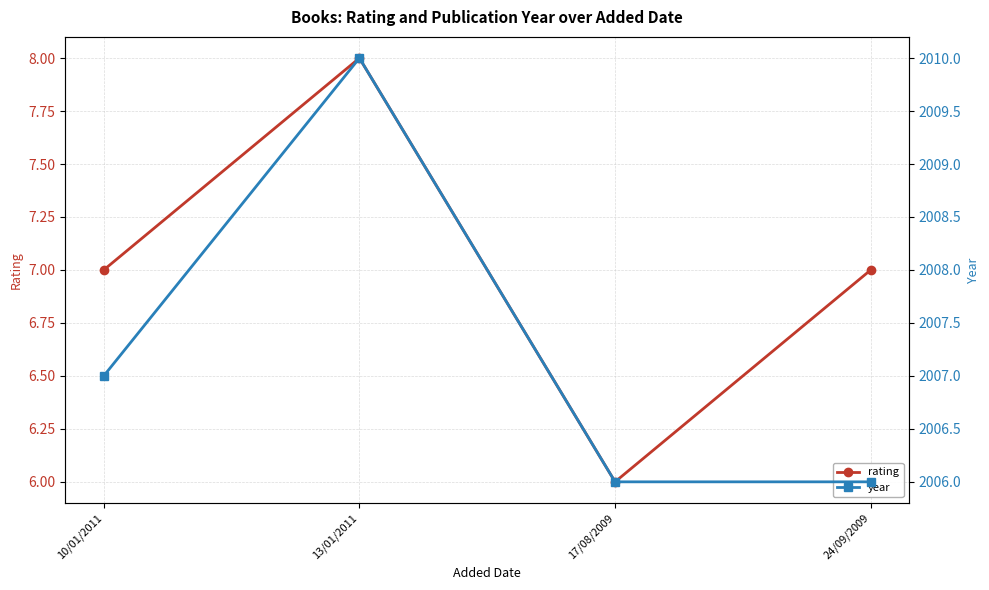

How many interior local valleys does the rating series have?

1